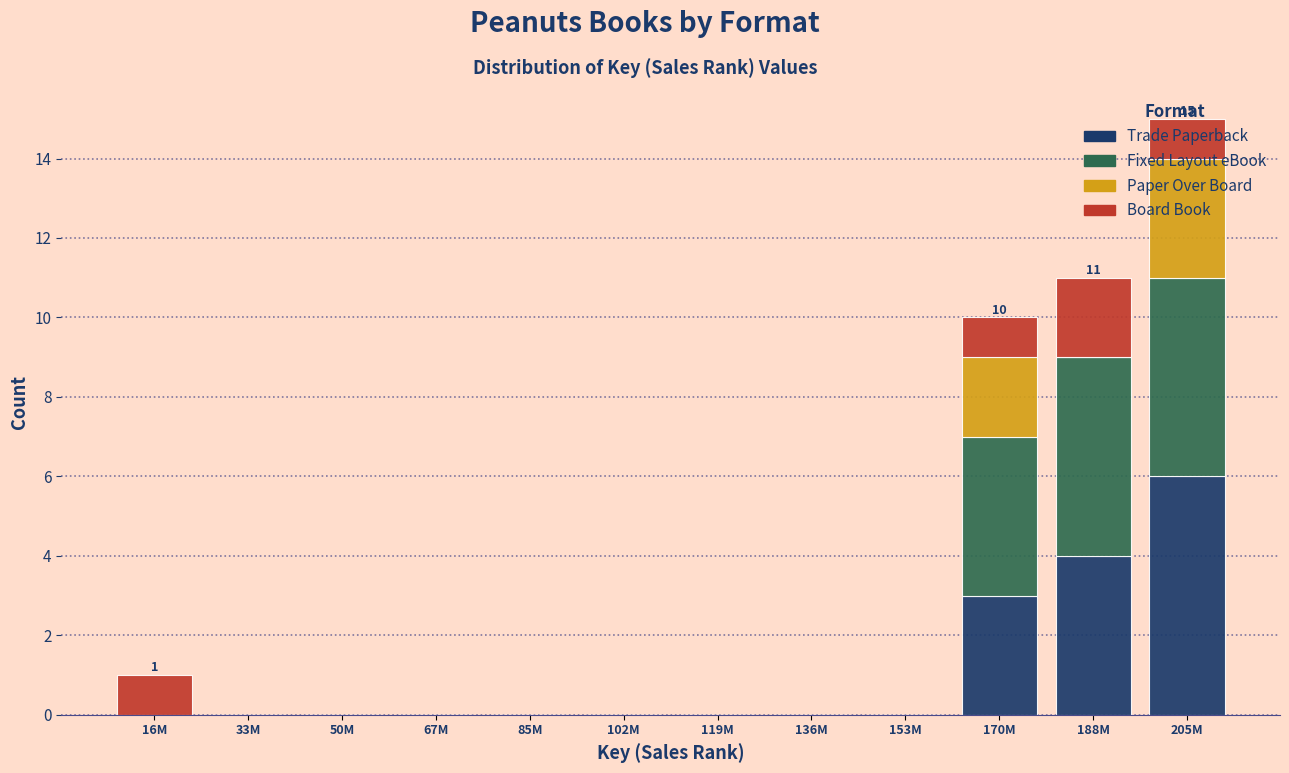

What is the sum of all Trade Paperback values?

13